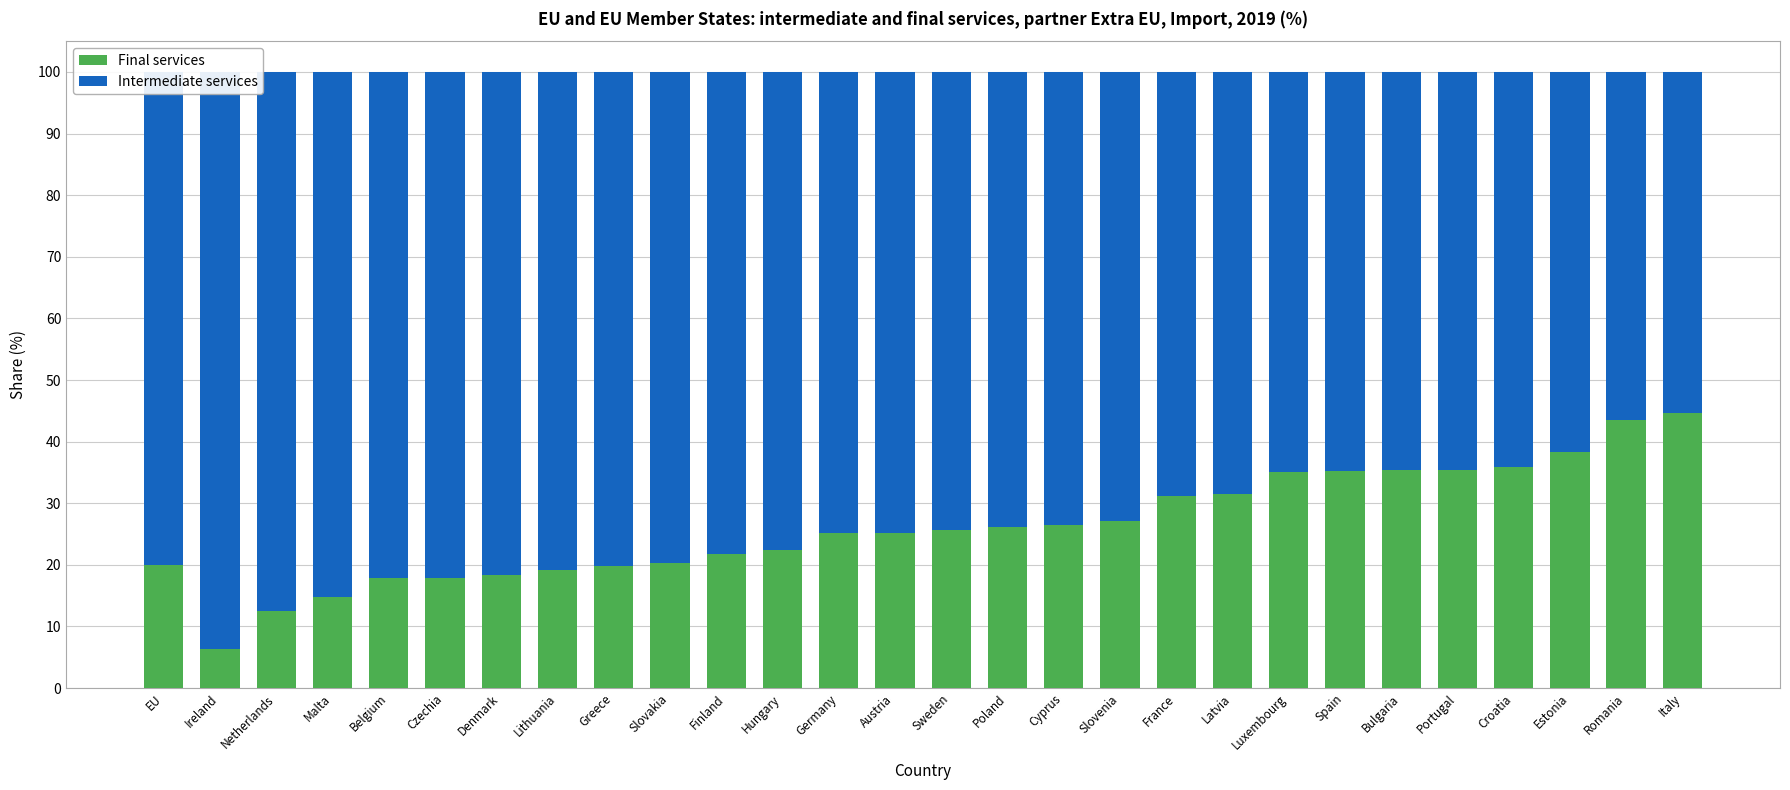

Which has a higher value, Hungary or Portugal?

Portugal